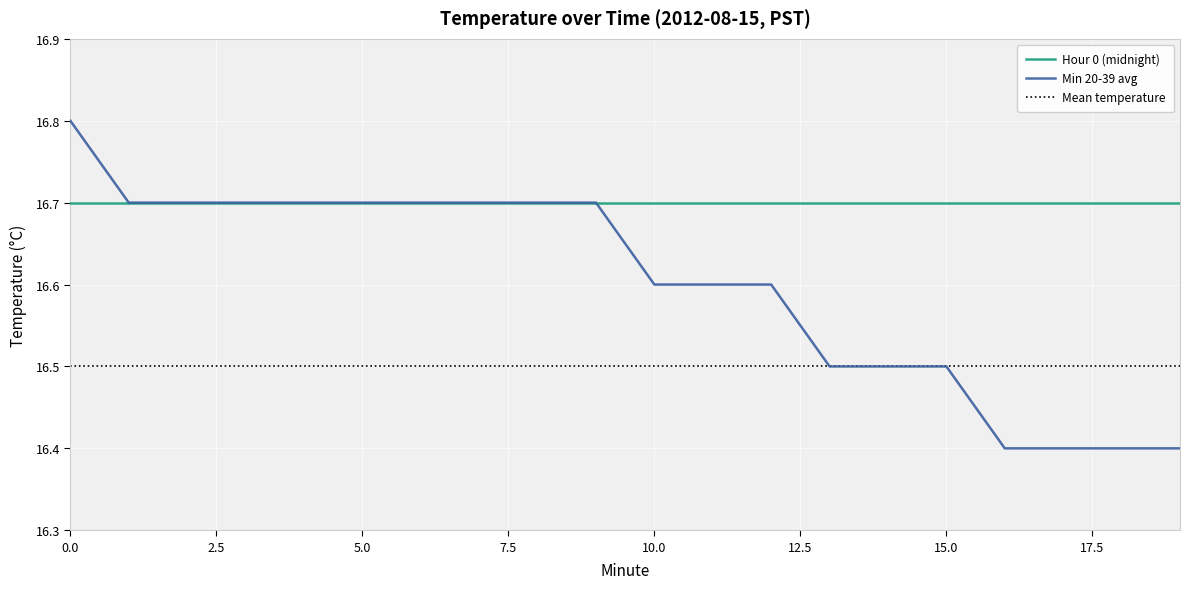

Reading right to left, list all the values displayed in this chart.

16.4	16.4	16.4	16.4	16.5	16.5	16.5	16.6	16.6	16.6	16.7	16.7	16.7	16.7	16.7	16.7	16.7	16.7	16.7	16.8